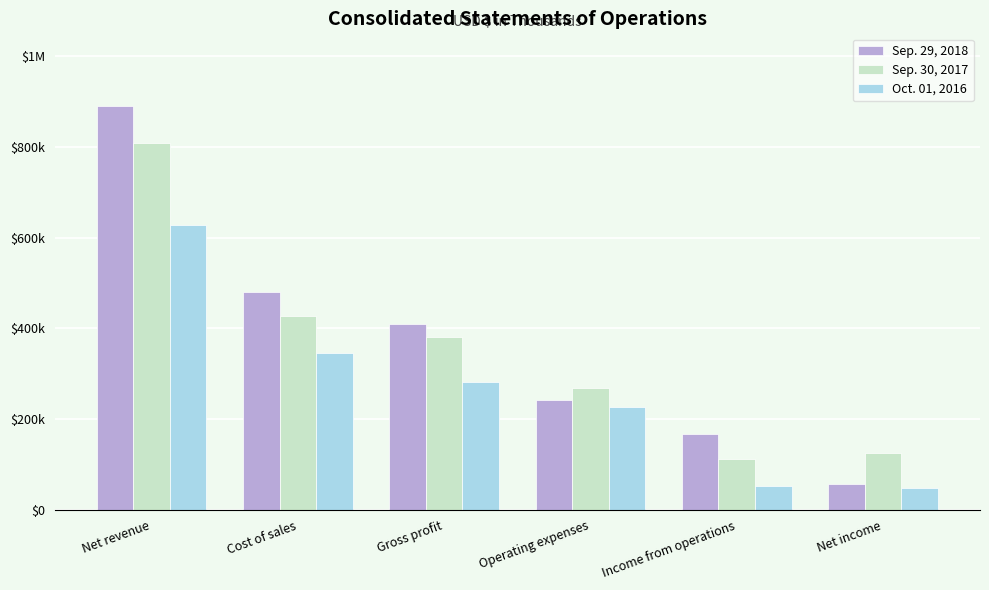

What is the difference between the maximum and minimum values in the Sep. 29, 2018 series?

832445